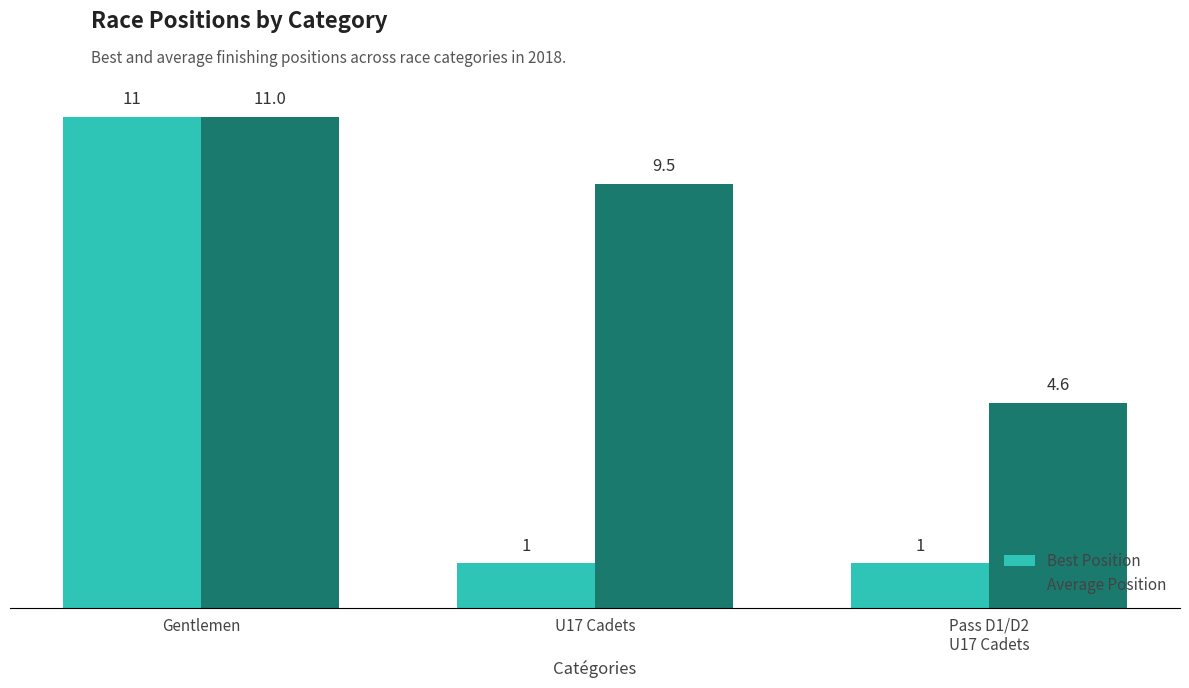

What is the difference between the maximum and minimum values in the Best Position series?

10.0